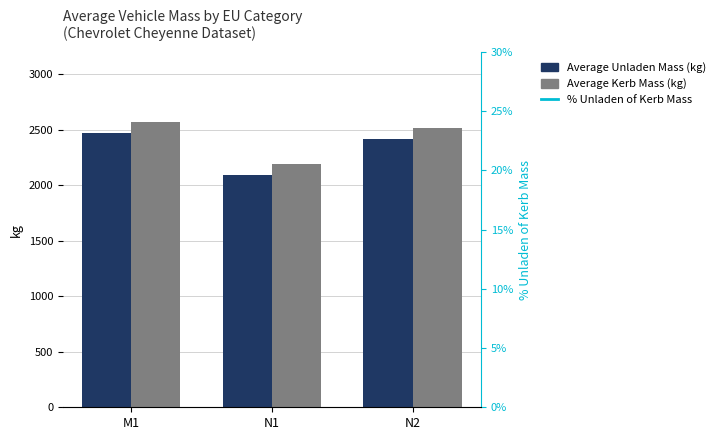

Count the number of data series in this chart.

3